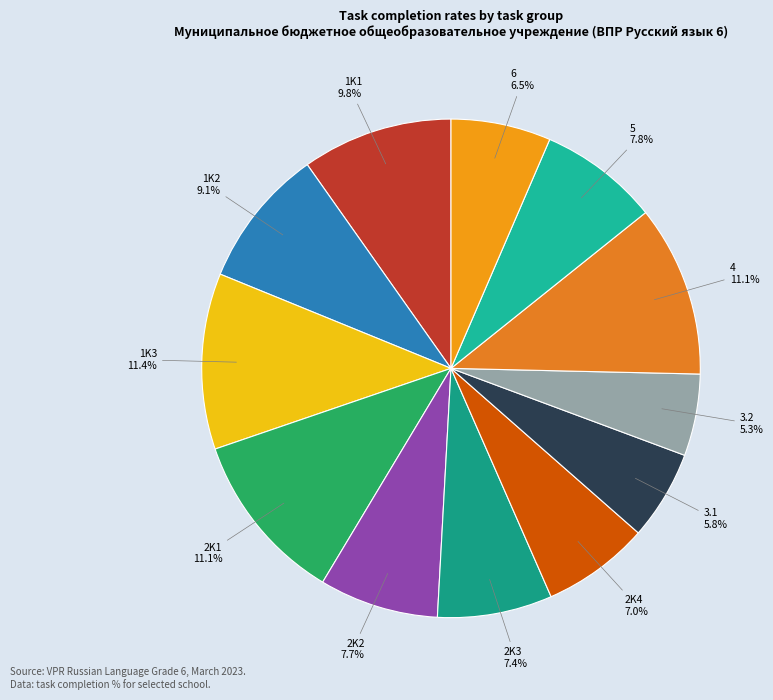

To the nearest percent, what is the difference between the 5 and 6 slice percentages?

1%